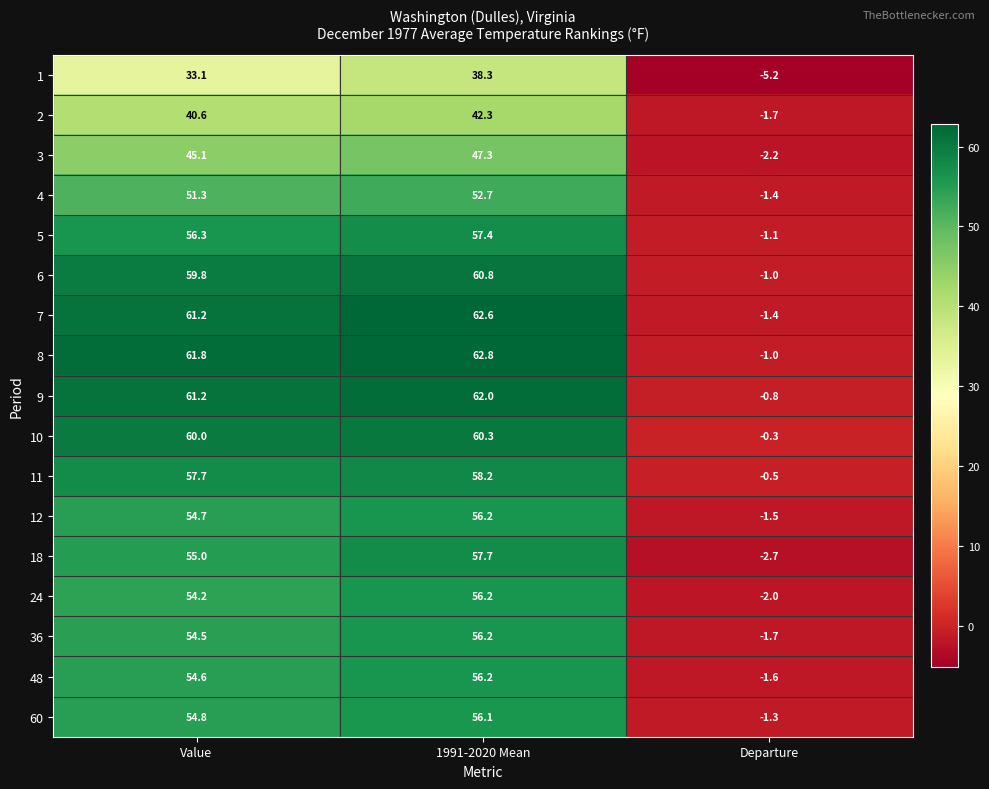

Which series changed the most between 1991-2020 Mean and Departure?

7